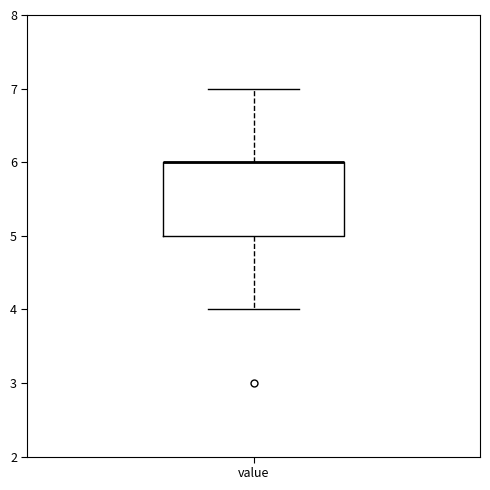

Where is the upper edge of the box for value on the y-axis? The values are not printed on the chart, so give them approximately, as read against the axis.

6